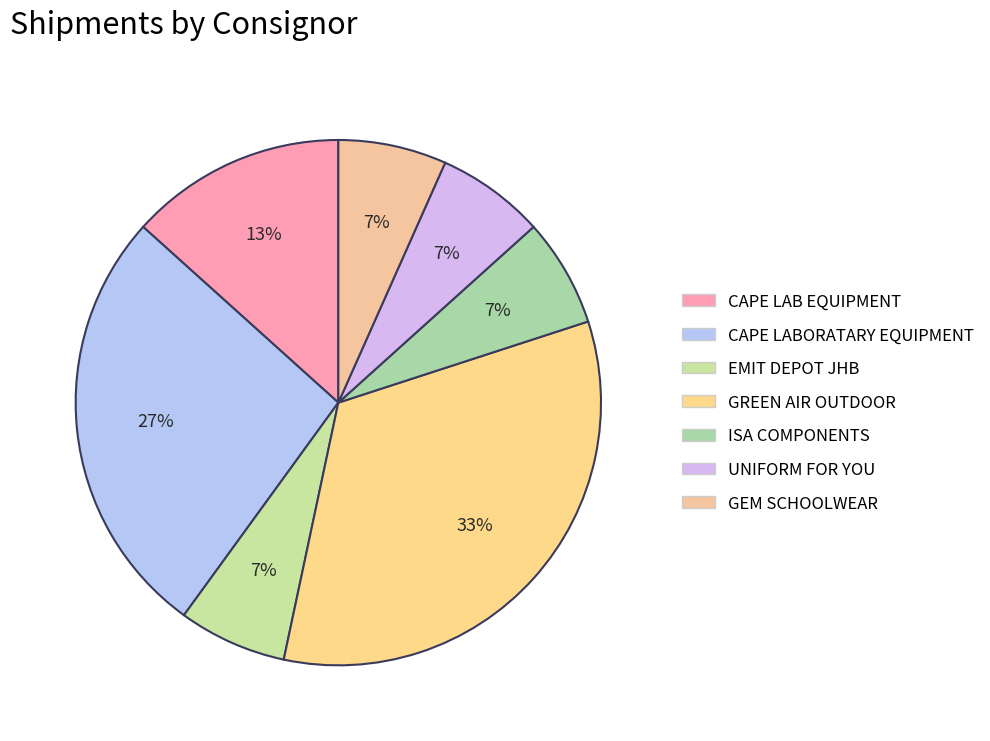

Does CAPE LAB EQUIPMENT represent more than half of the total?

No